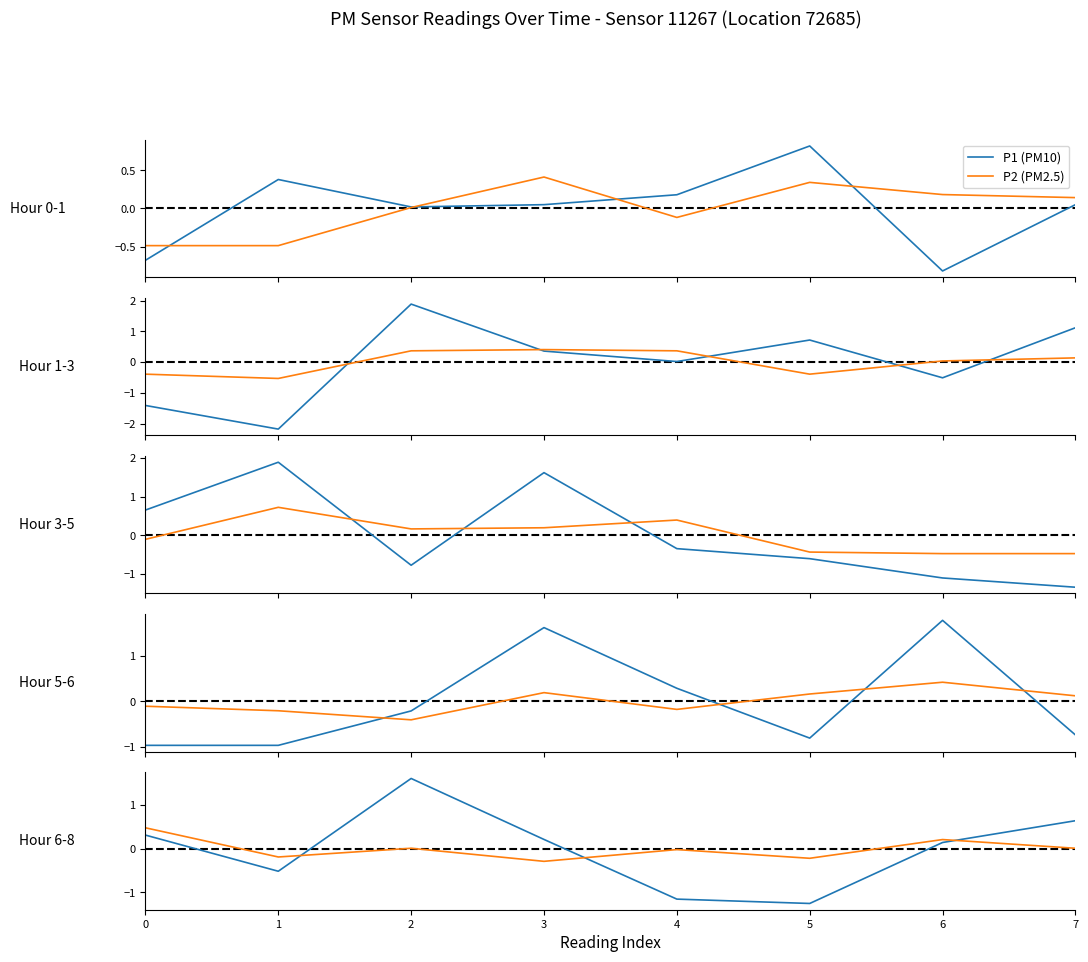

At how many categories does at least one series exceed 0?

5